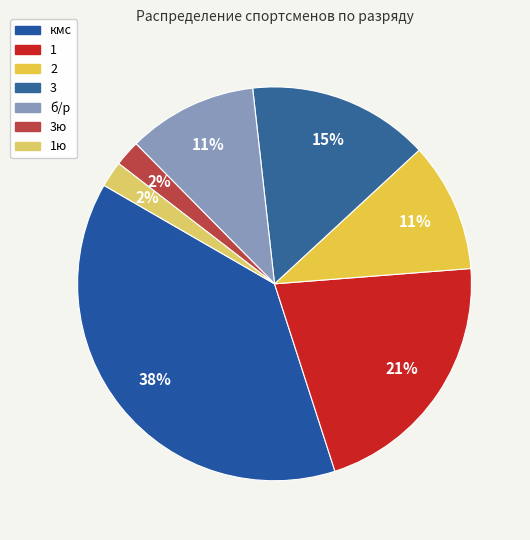

To the nearest percent, what is the average slice percentage?

14%